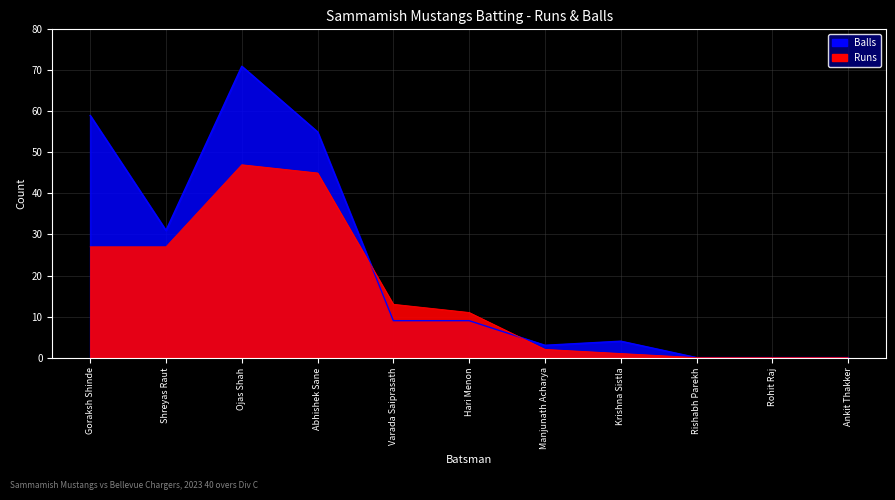

True or false: Balls has more than 0 interior local peaks.

True